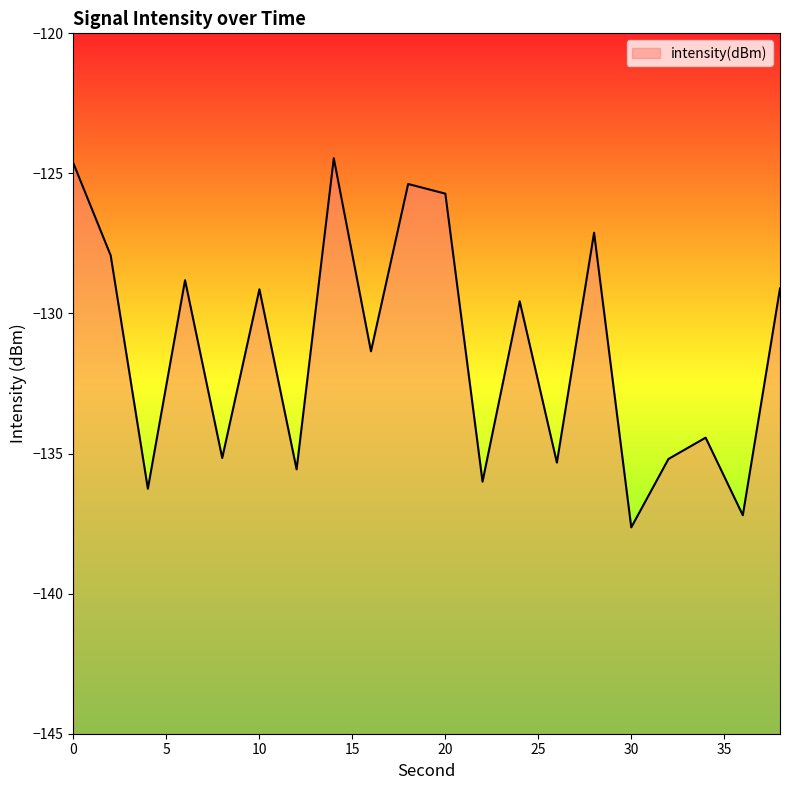

Which category has the highest value across all series?

14